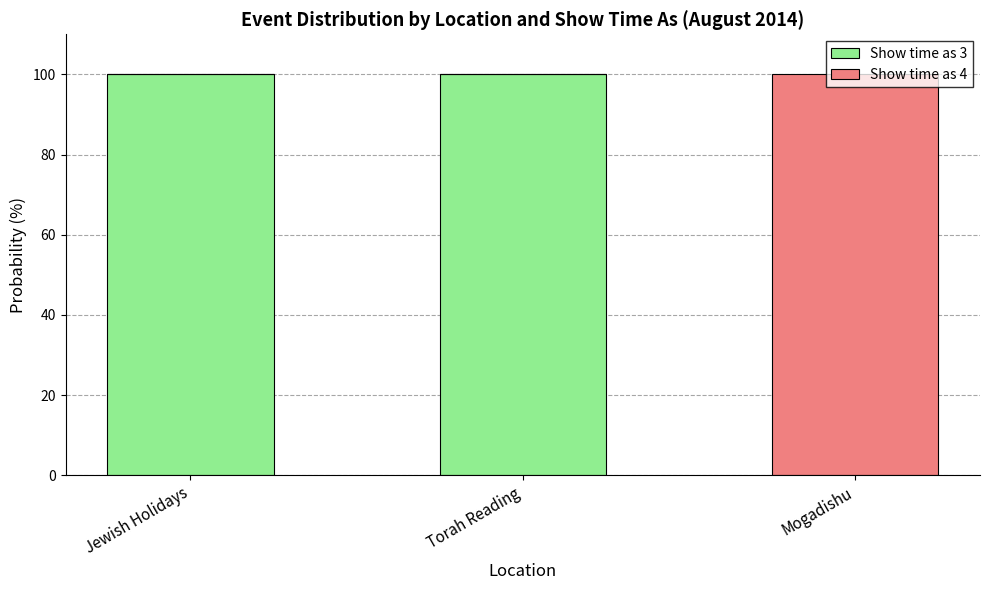

What is the maximum value for Show time as 3?

100